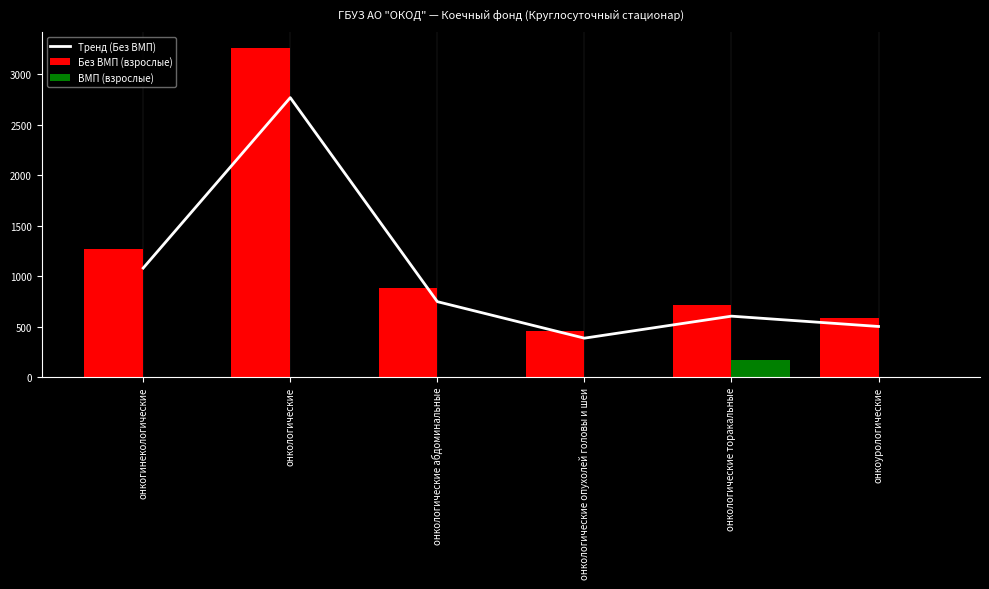

What is the sum of the values at онкогинекологические and онкологические абдоминальные?

1826.7